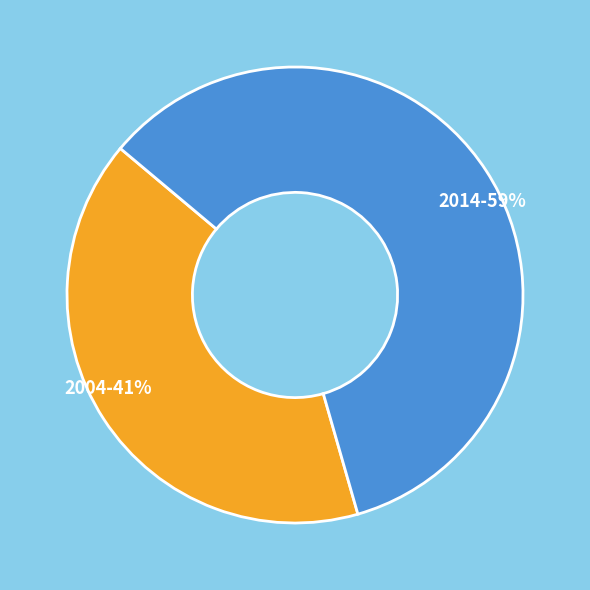

The 2004 slice represents 41% of the pie. True or false?

True